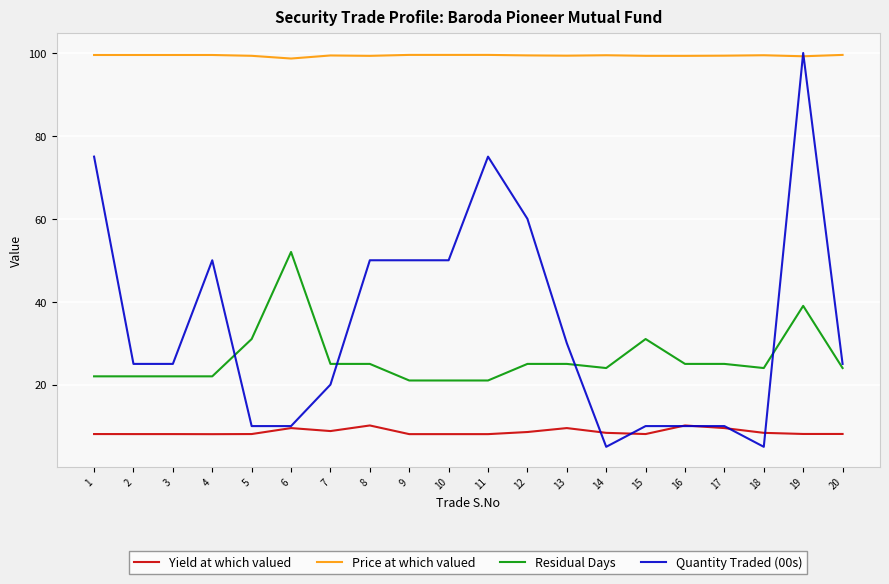

What is the difference between the highest and lowest values at 15?

91.2